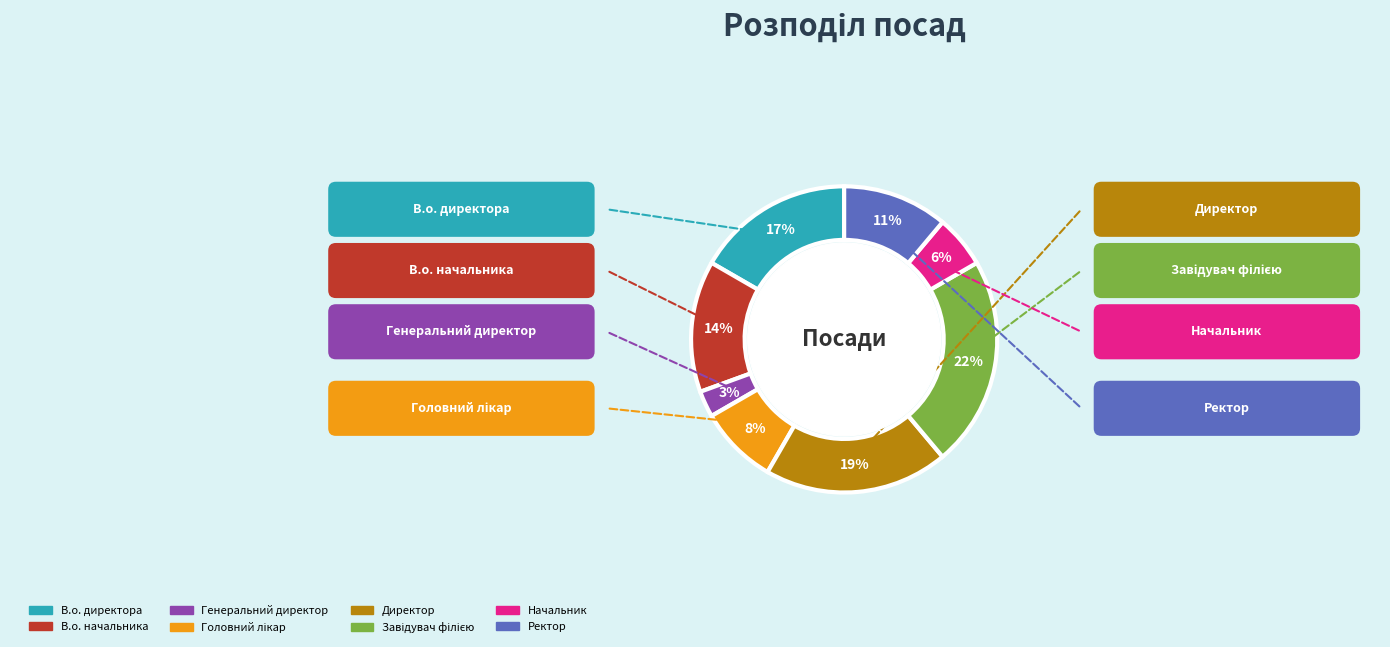

The Директор slice represents 7% of the pie. True or false?

False